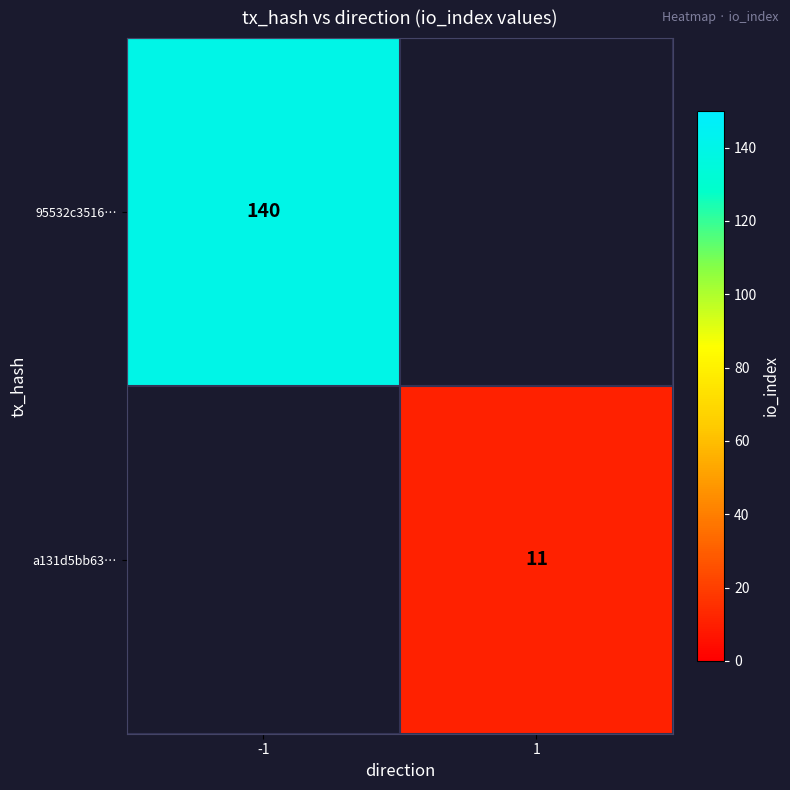

Is the value of a131d5bb63… at 1 greater than the value of 95532c3516… at -1?

No